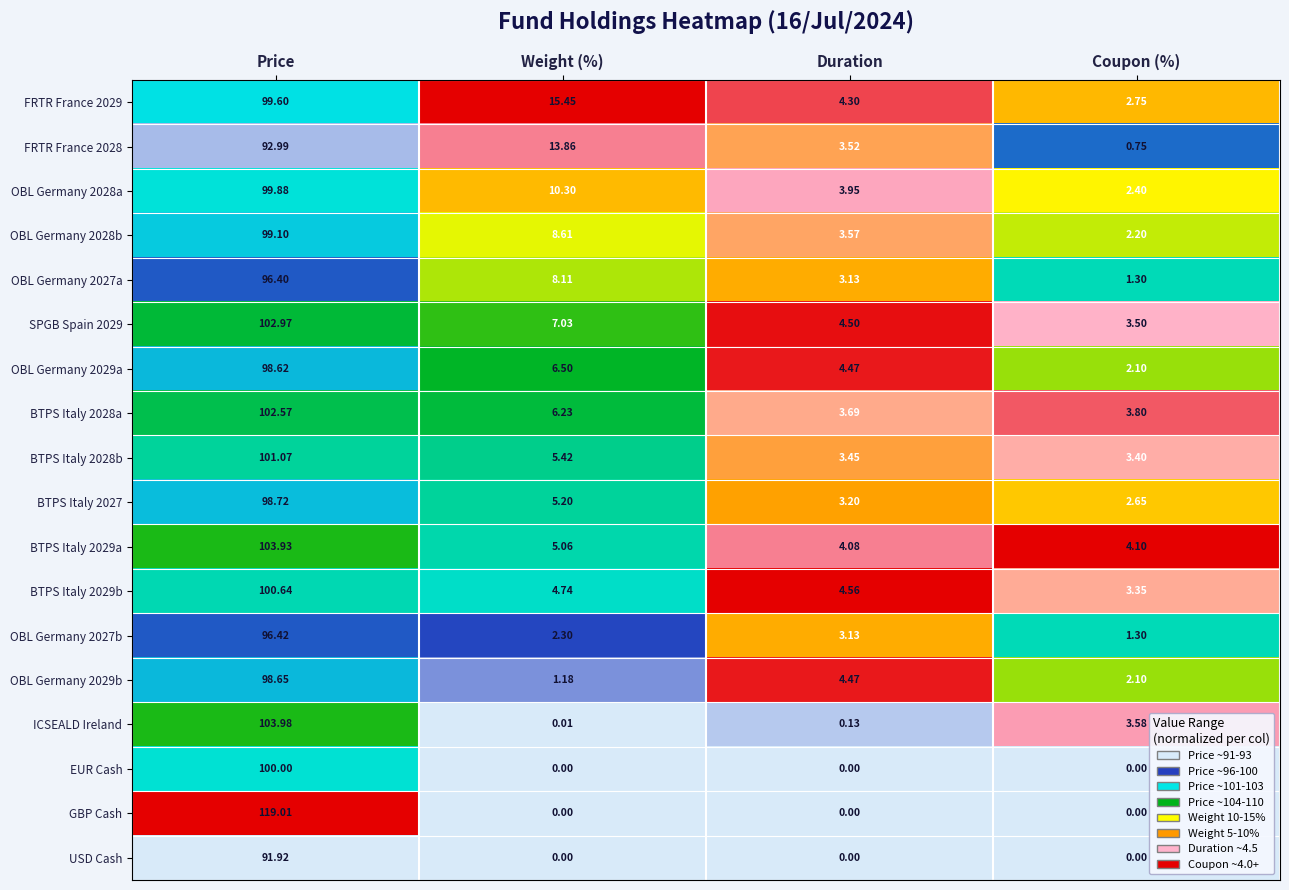

Which series changed the most between Price and Duration?

GBP Cash